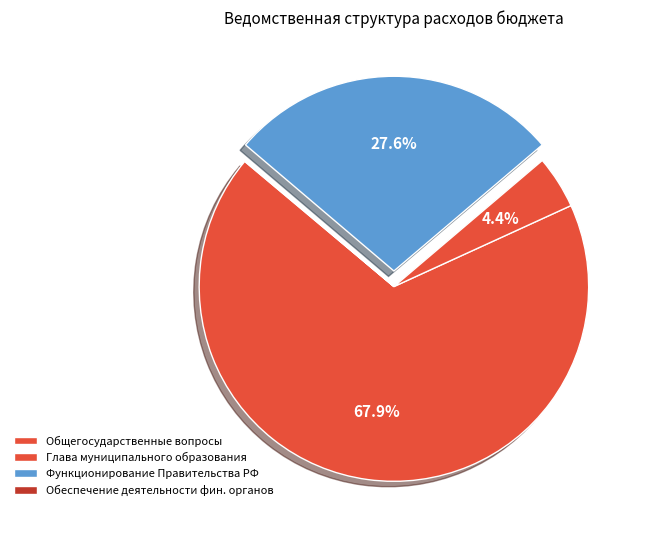

Rank the categories by value from lowest to highest.

Обеспечение деятельности финансовых органов, Функционирование высшего должностного лица, Функционирование Правительства, Общегосударственные вопросы